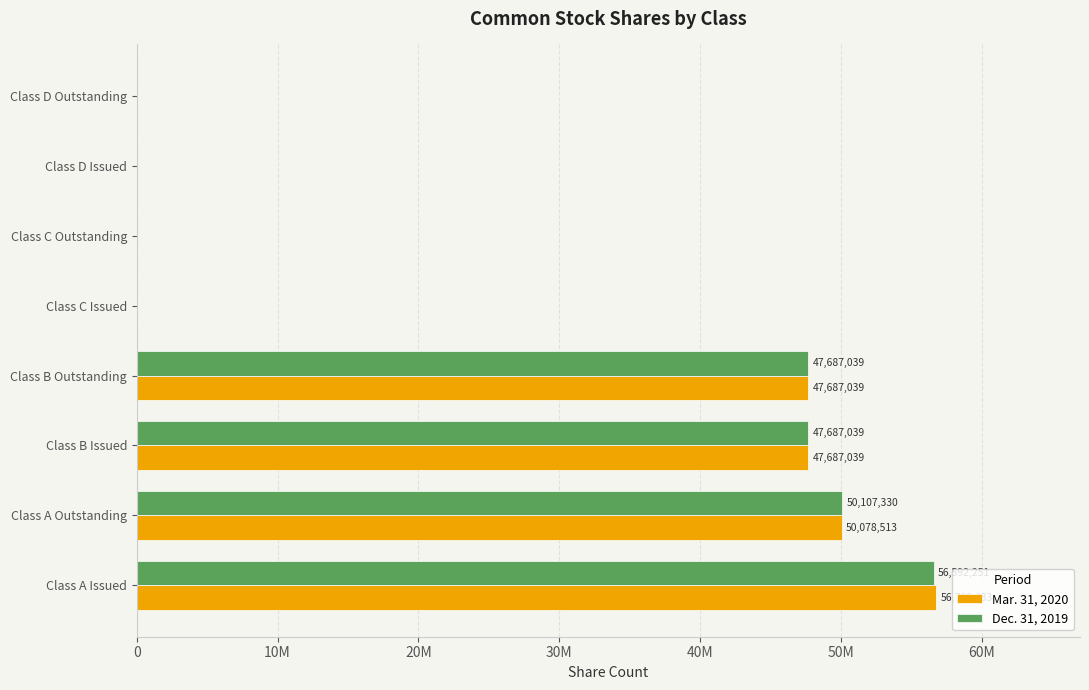

What are all the series names shown in the legend?

Mar. 31, 2020, Dec. 31, 2019